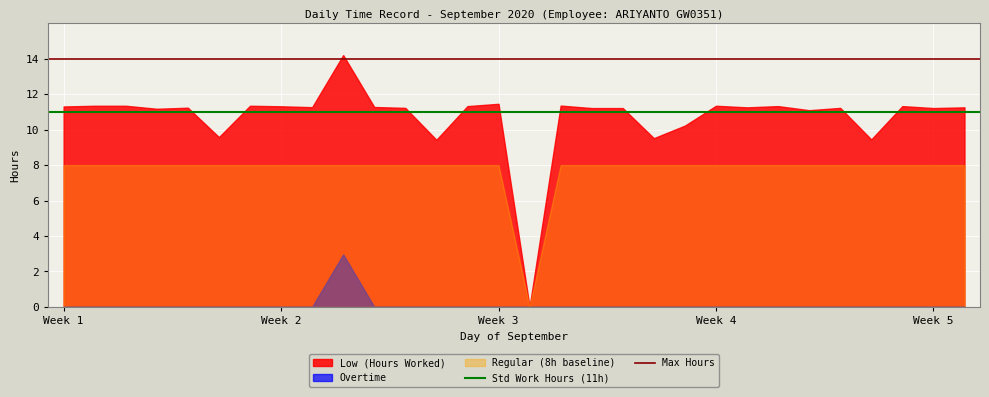

What is the sum of the Std Work Hours (11h) values at Week 2 and Week 1?

22